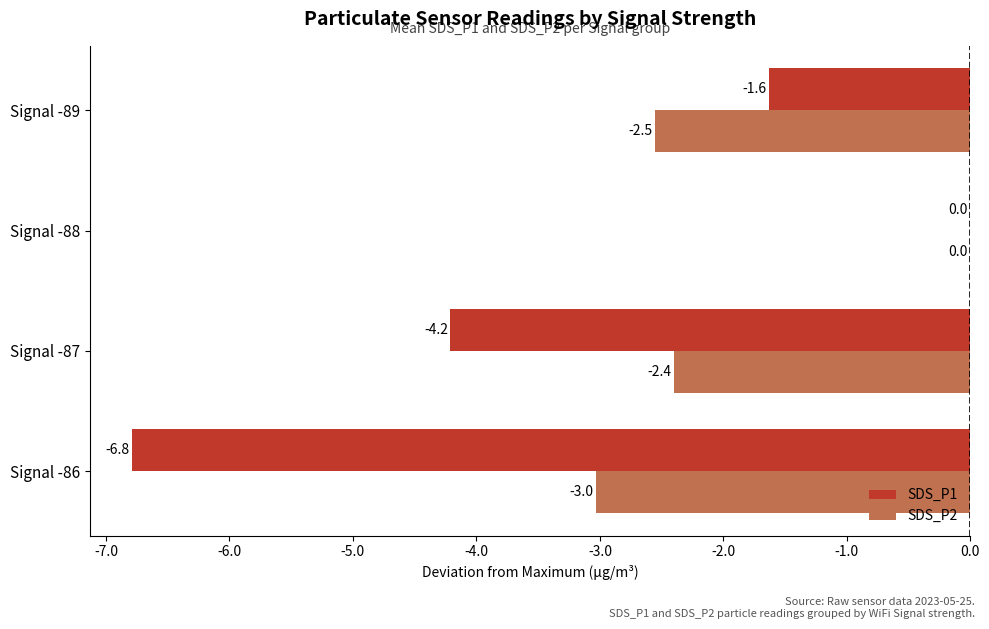

Is it true that SDS_P2 equals -4.5 at Signal -89?

False